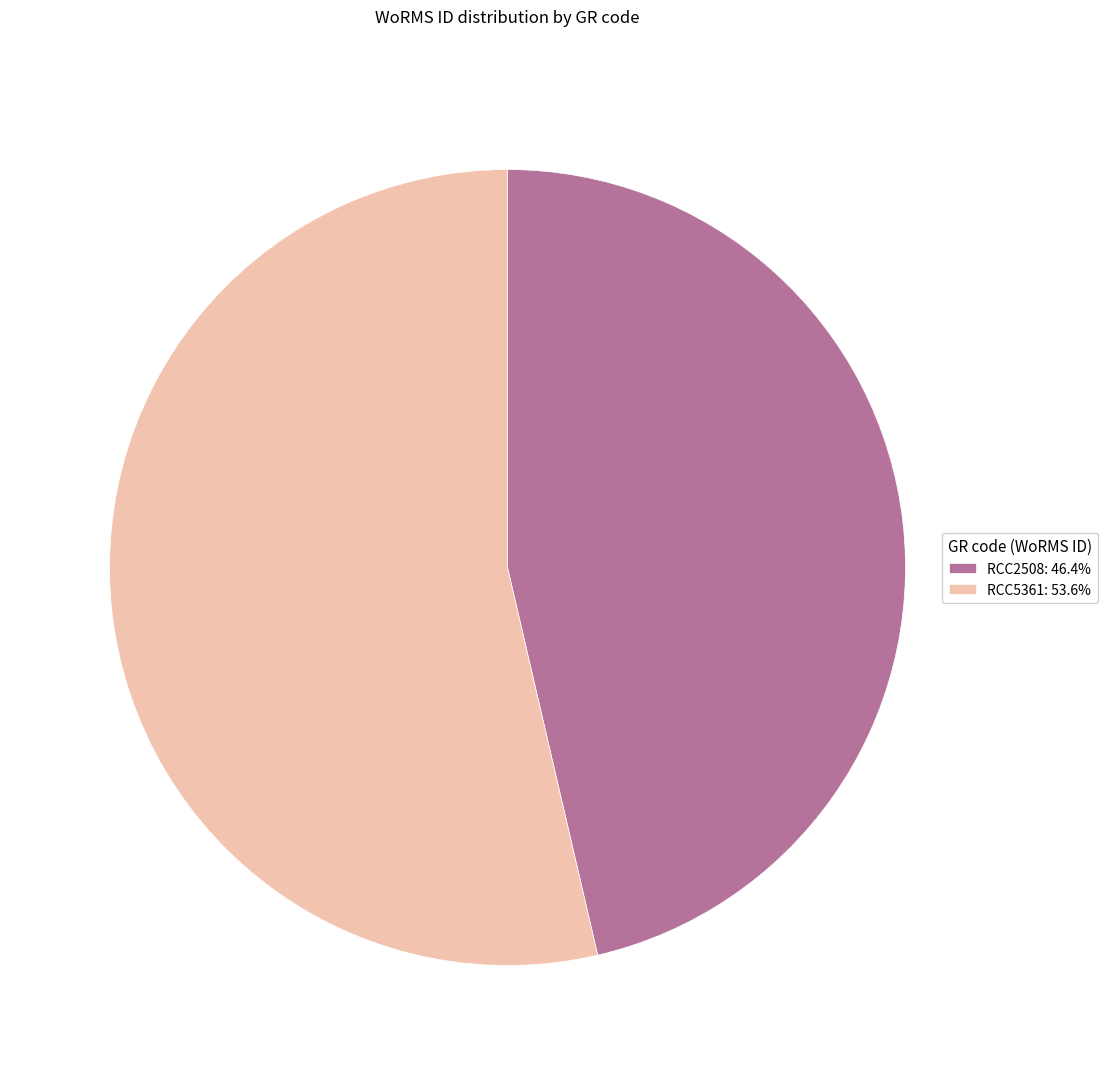

Rank the categories by value from highest to lowest.

RCC5361, RCC2508